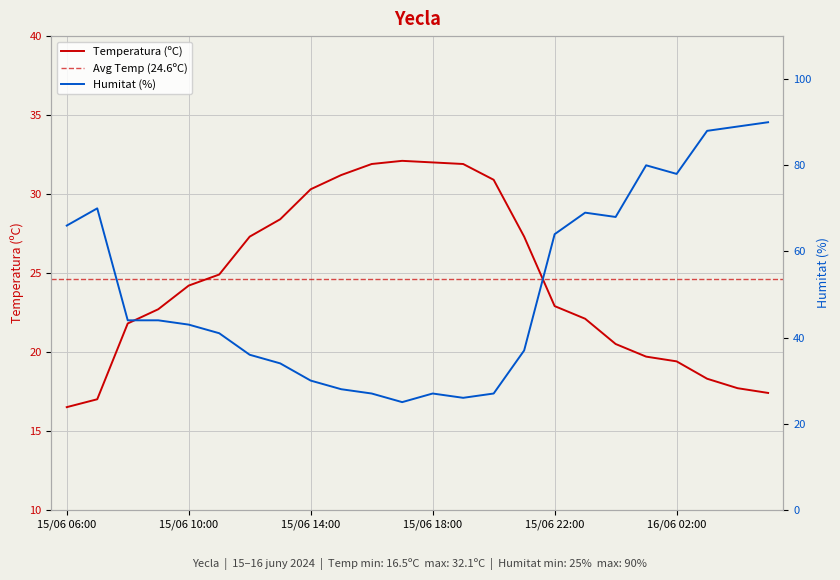

Which series has the largest total across all categories?

Humitat (%)